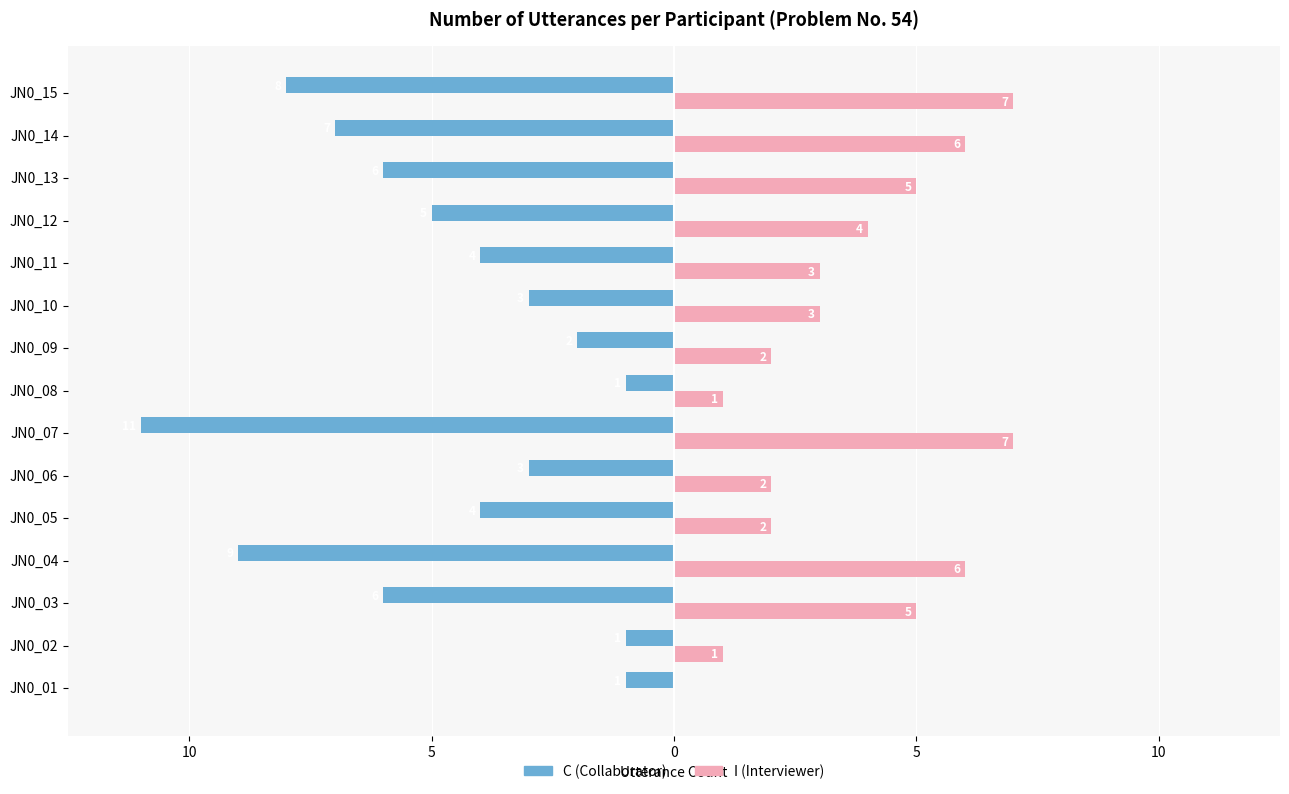

What is the sum of all C (Collaborator) values?

-71